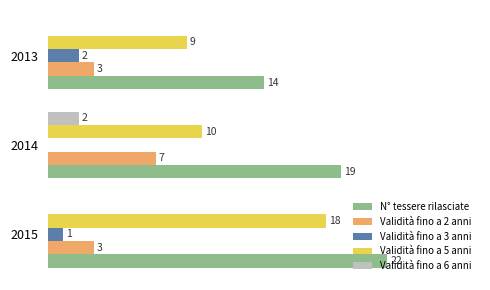

Which series has the largest total across all categories?

N° tessere rilasciate